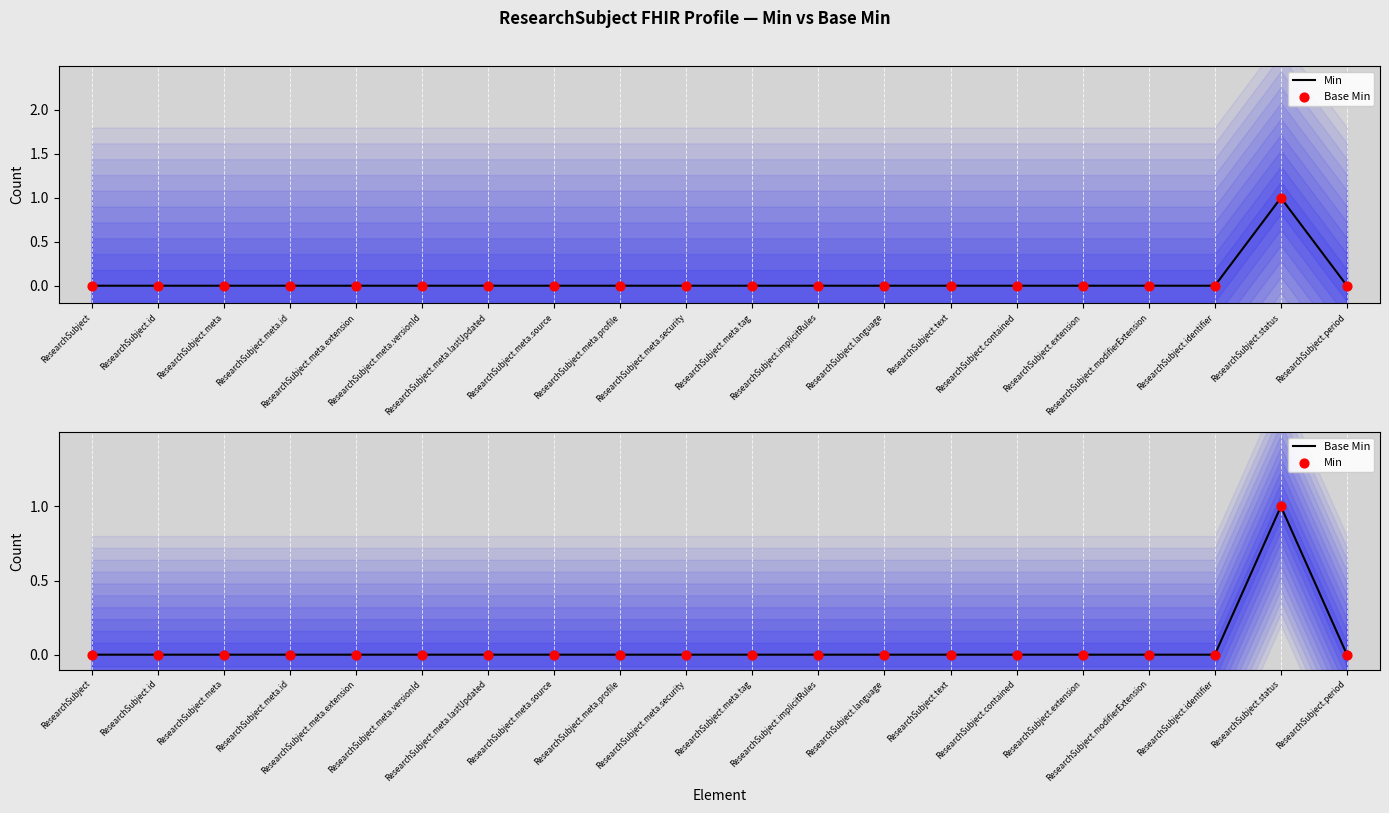

Which series has the widest spread of Y values?

Min